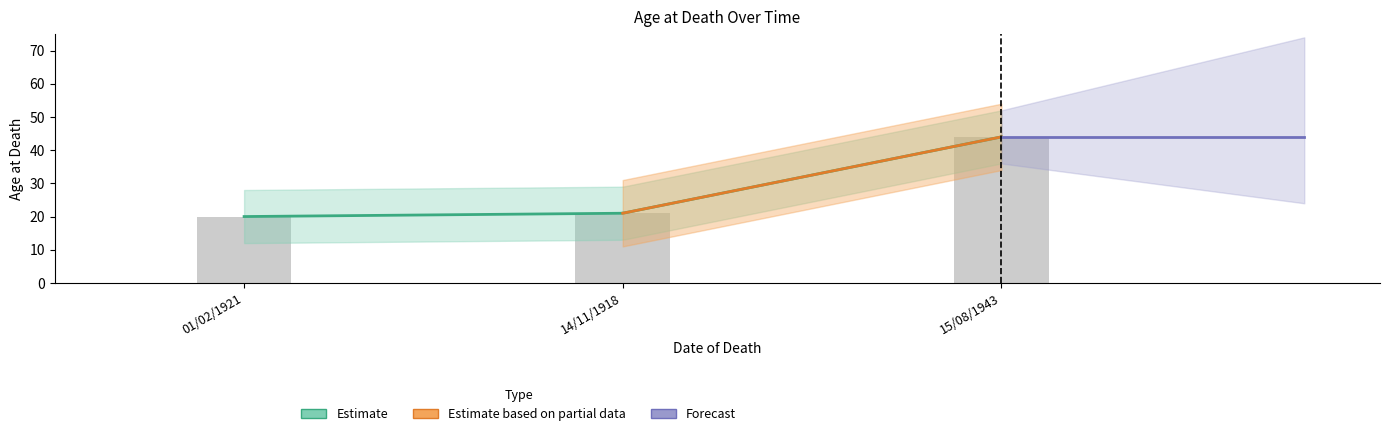

Reading right to left, extract all data points from this chart.

15/08/1943=44	14/11/1918=21	01/02/1921=20